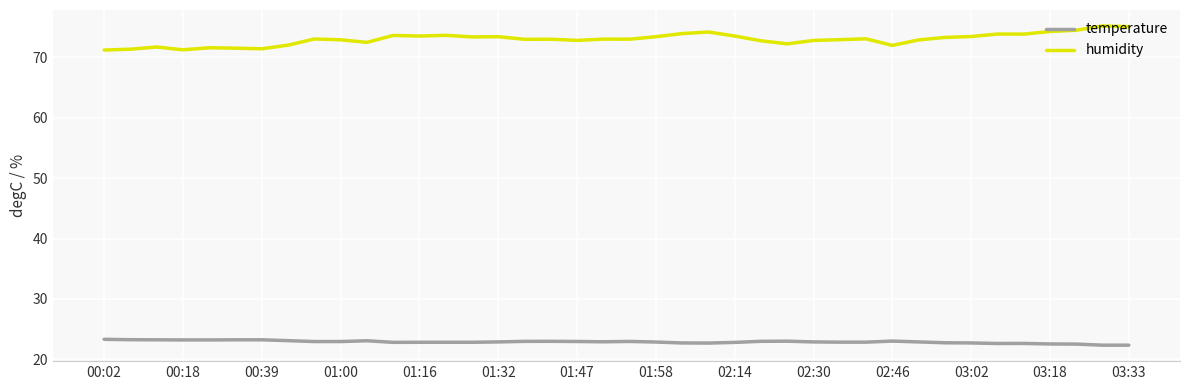

True or false: humidity and temperature cross at least once.

False